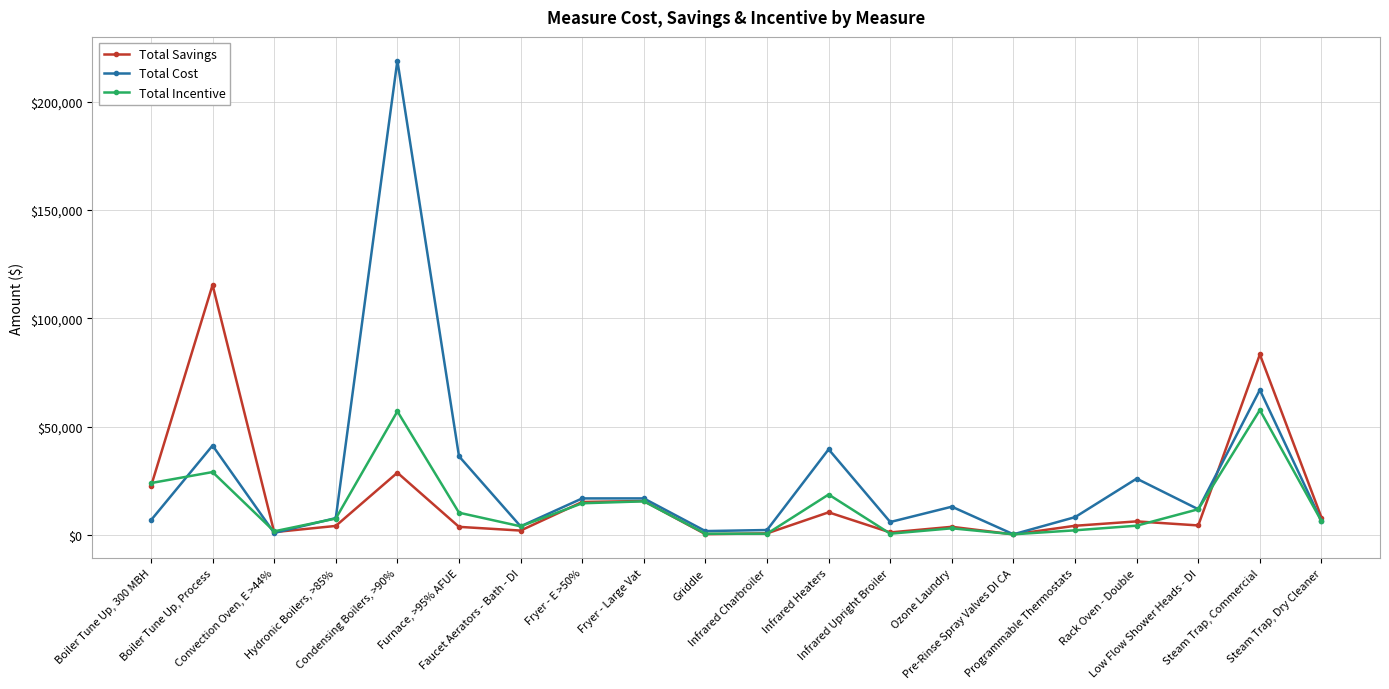

Which series has the largest range (max minus min)?

Total Cost